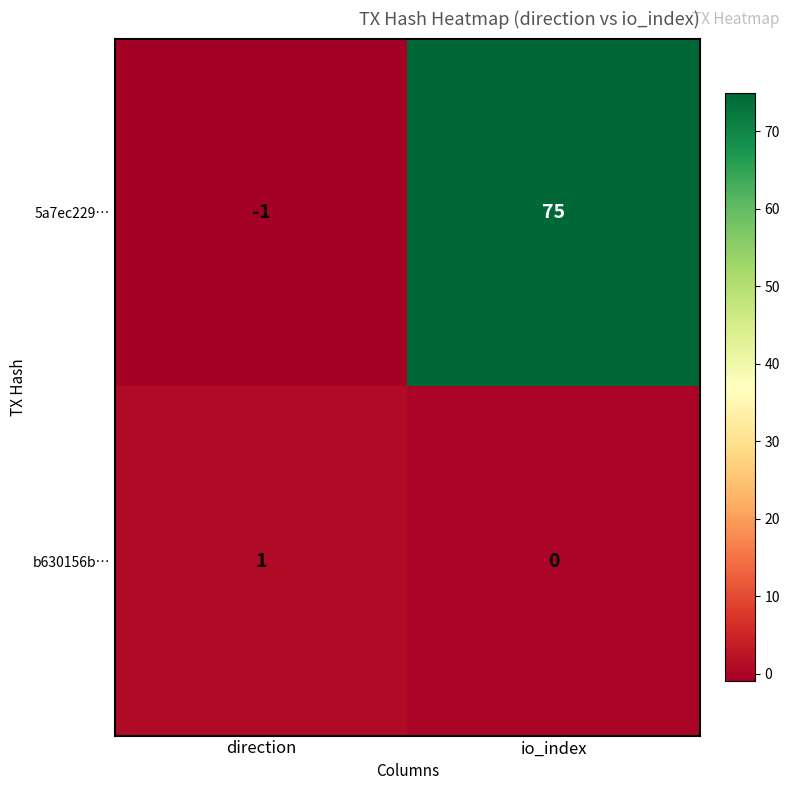

Where is 5a7ec229… nearest to the value 37?

direction